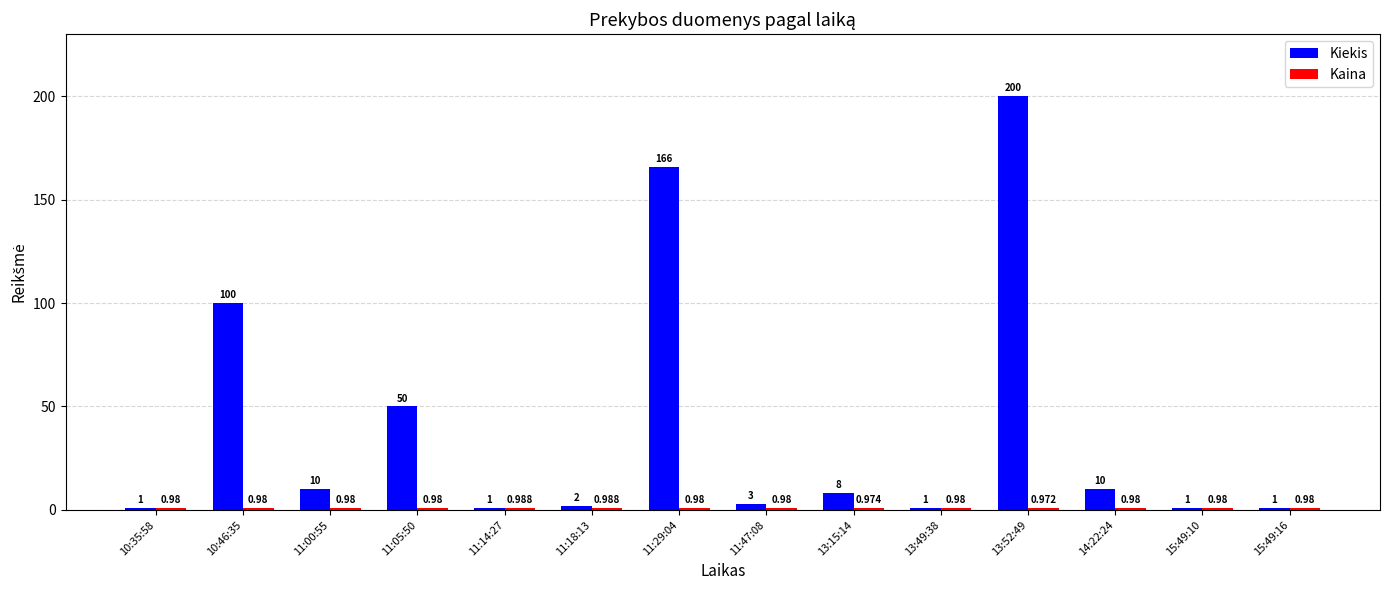

What is the greatest value displayed?

200.0